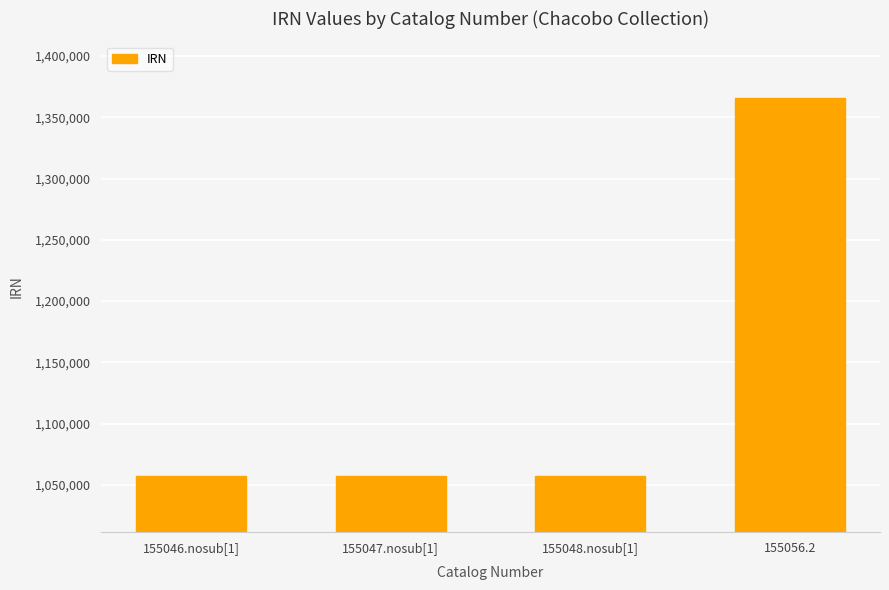

What is the difference between the second highest and minimum values?

2